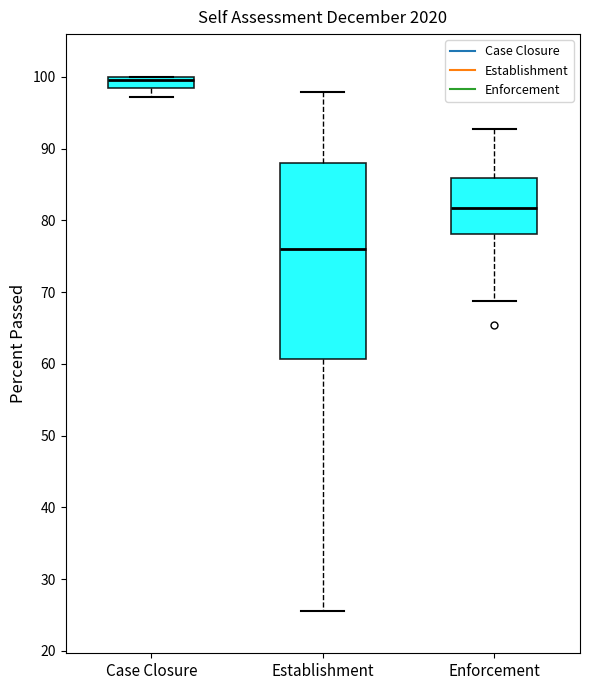

Which box is the tallest, from its lower edge to its upper edge?

Establishment